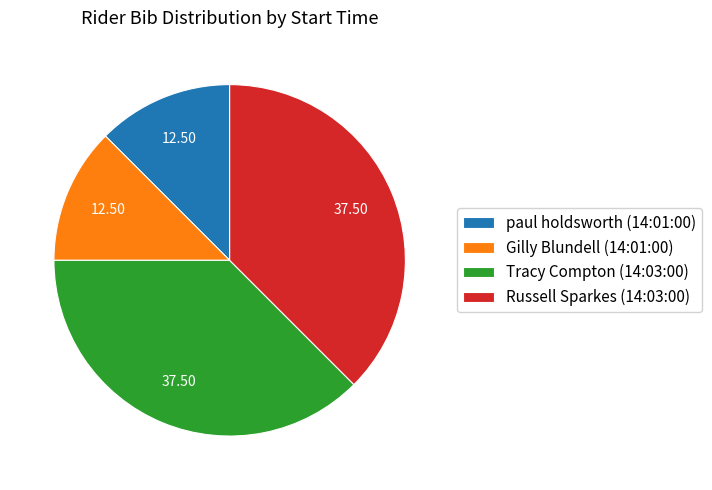

Is the sum of Russell Sparkes (14:03:00) and Tracy Compton (14:03:00) greater than half?

Yes